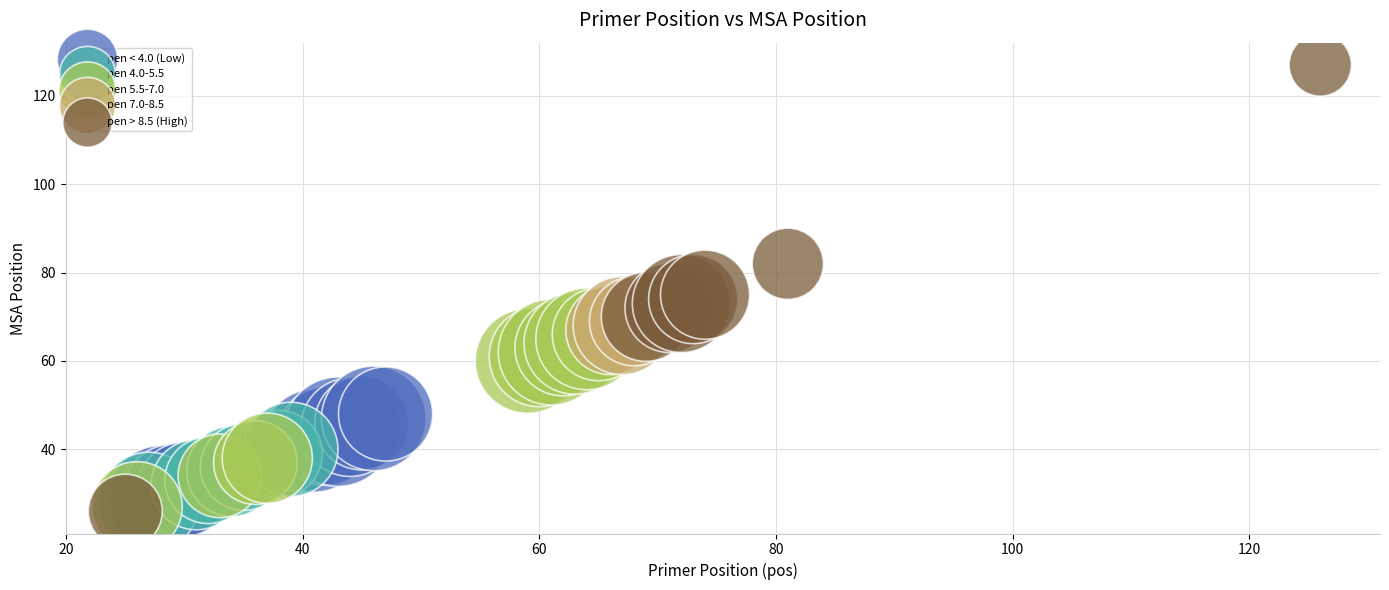

Which series reaches the maximum Y coordinate?

pen > 8.5 (High)